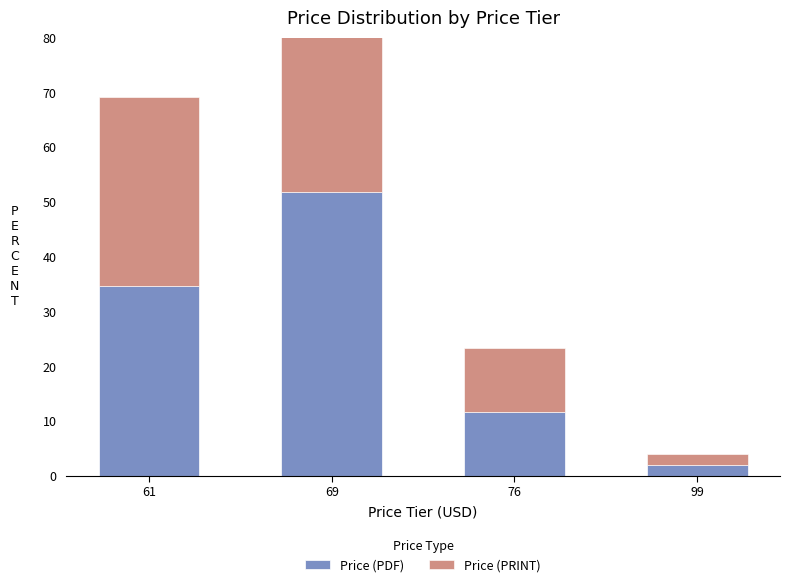

List the series in order of their peak value, highest first.

Price (PRINT), Price (PDF)